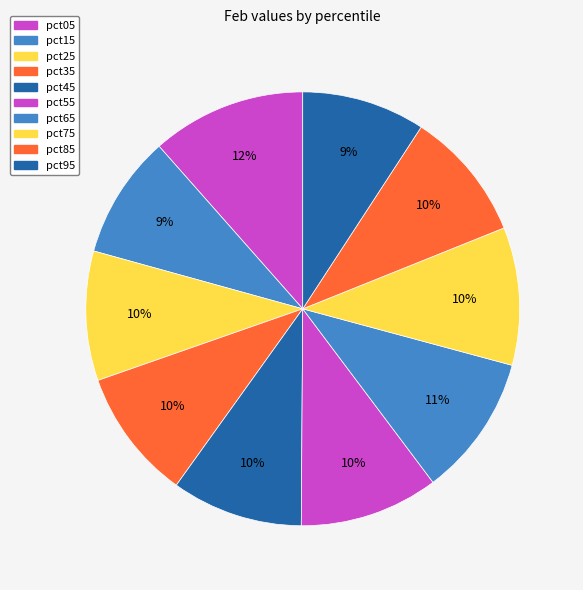

Between pct75 and pct15, which is larger?

pct75